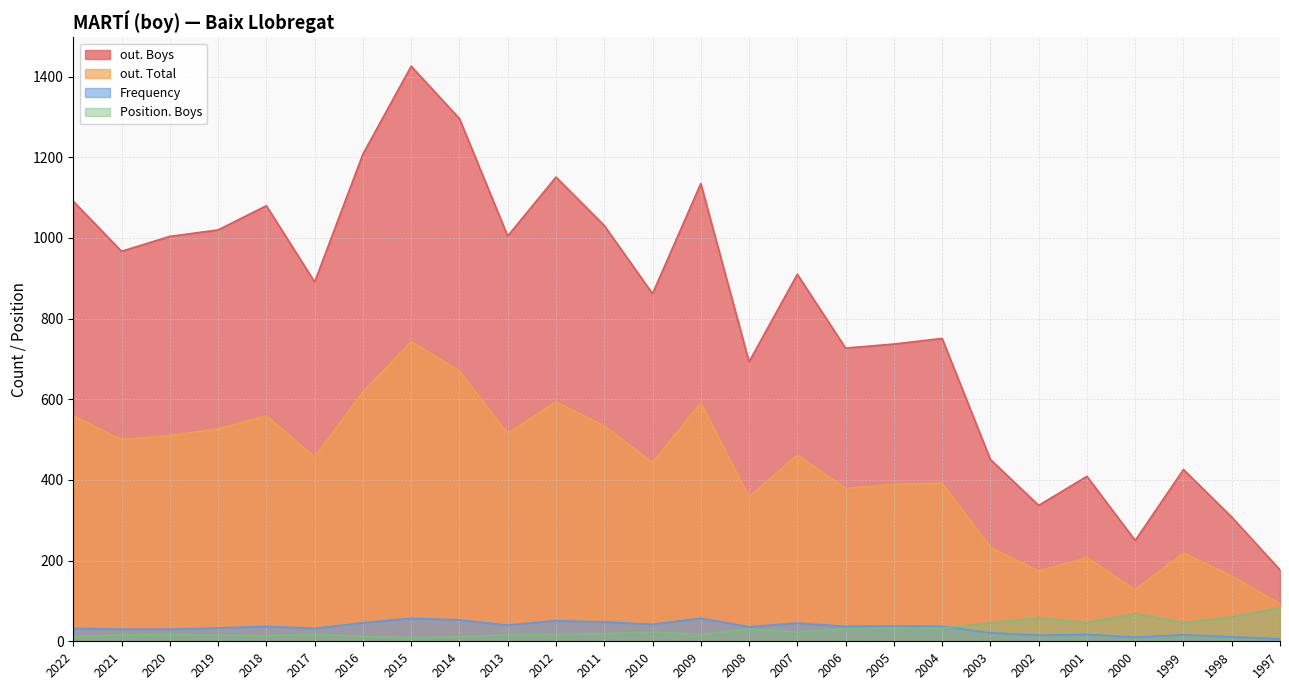

True or false: Frequency has more than 1 points higher than both neighbors.

True